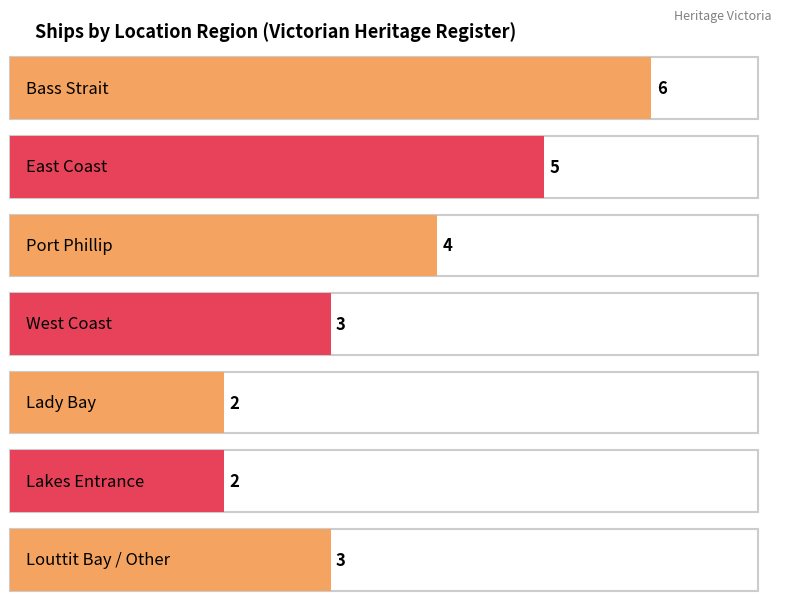

At which label does the data first exceed 3?

Bass Strait